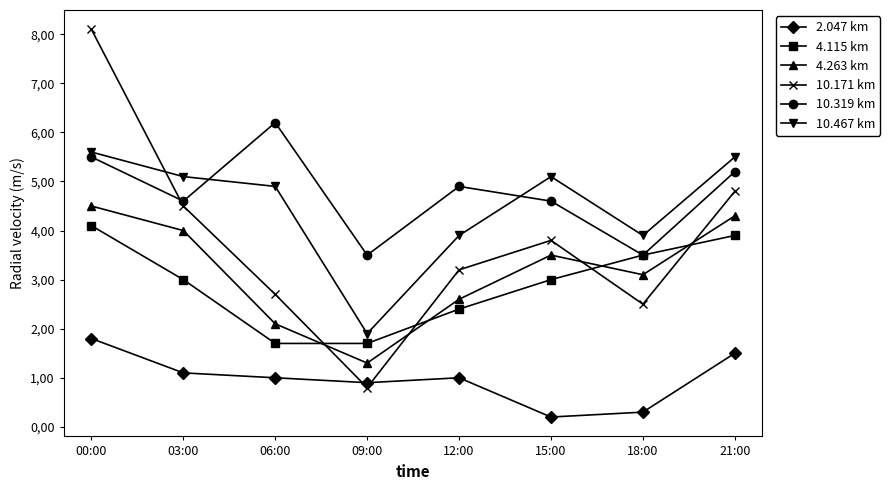

What is the lowest value of the 10.171 km series?

0.8